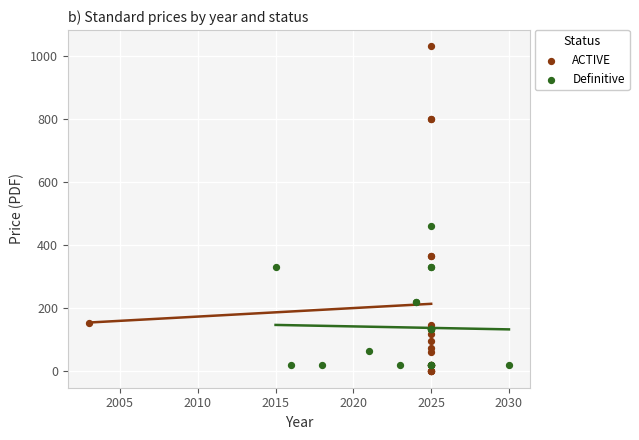

Which series has the widest spread of Y values?

ACTIVE